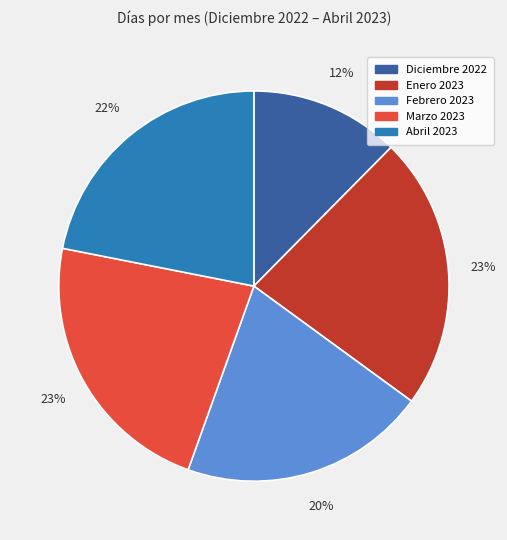

What percentage is the Enero 2023 slice, to the nearest percent?

23%